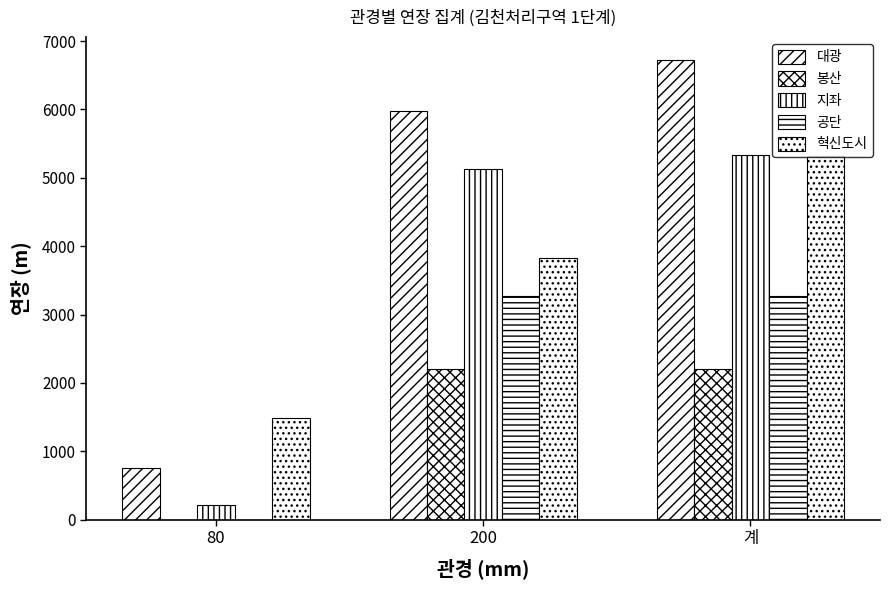

Count the number of data series in this chart.

5